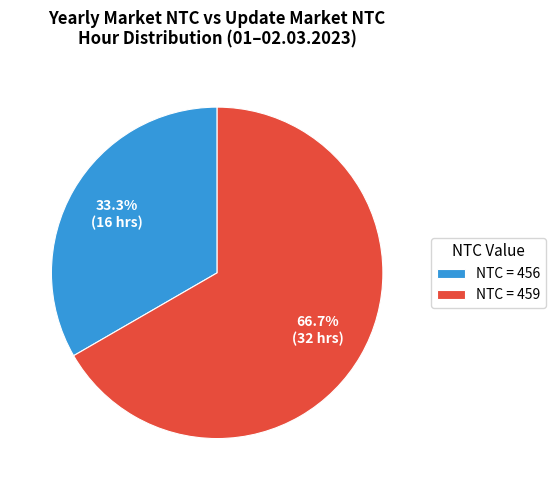

Is there any slice that represents more than half of the pie?

Yes